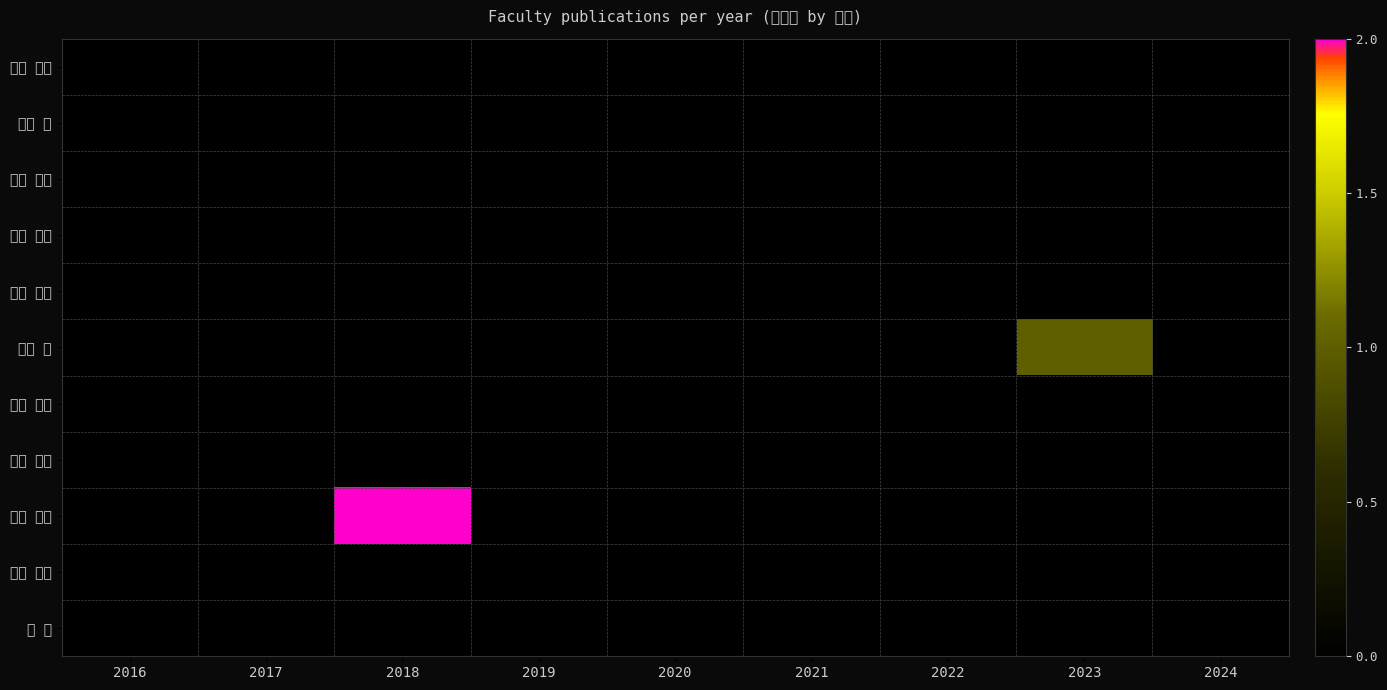

At 2024, list the series in order from largest to smallest.

有澤 孝吉, 印東 厚, 上村 浩一, 齊藤 達哉, 髙濵 充寛, 竹谷 豊, 谷口 寿章, 堀川 一樹, 真板 宣夫, 増田 真志, 王 静